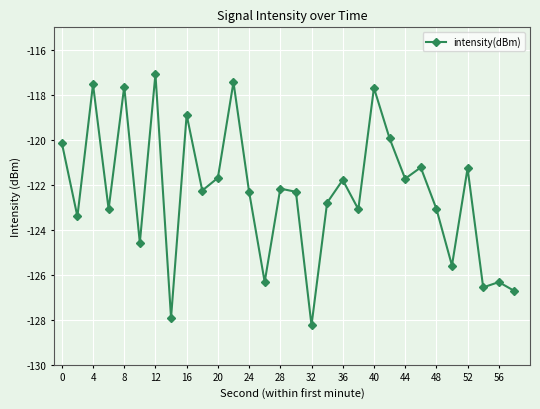

What is the value of the 6th point from the left?

-124.6